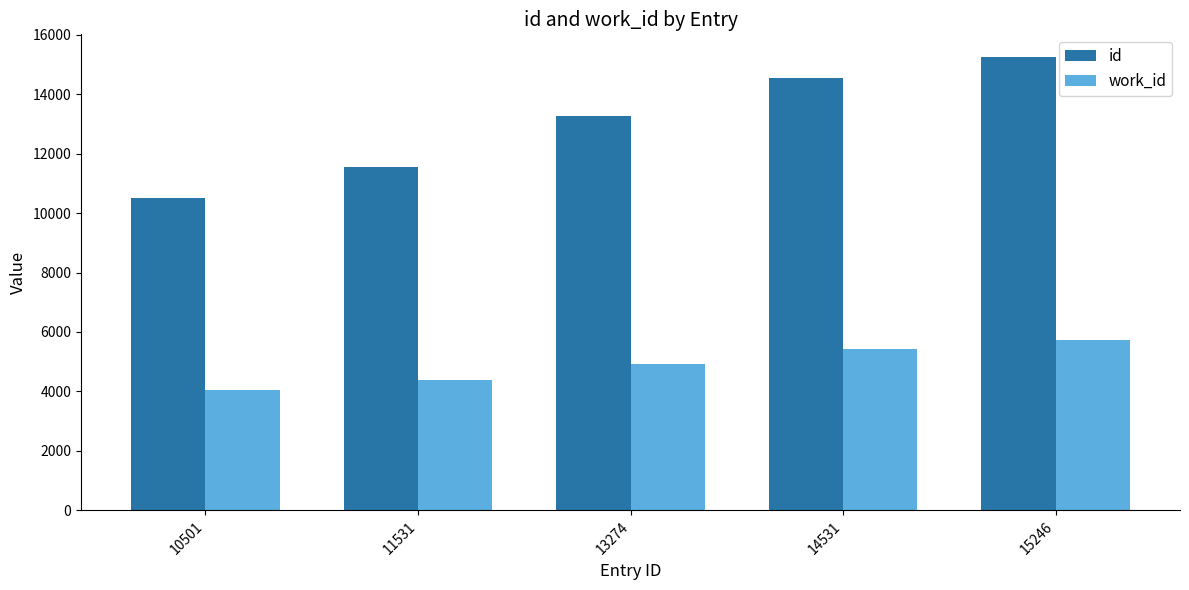

Does the chart contain any negative values?

No